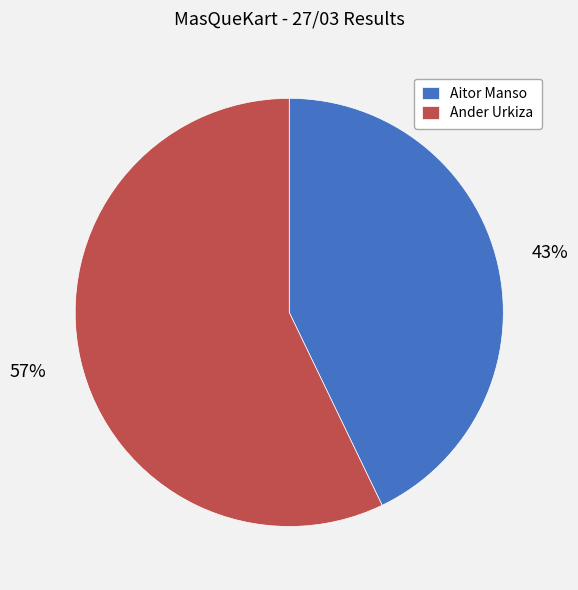

Which slice is the largest?

Ander Urkiza